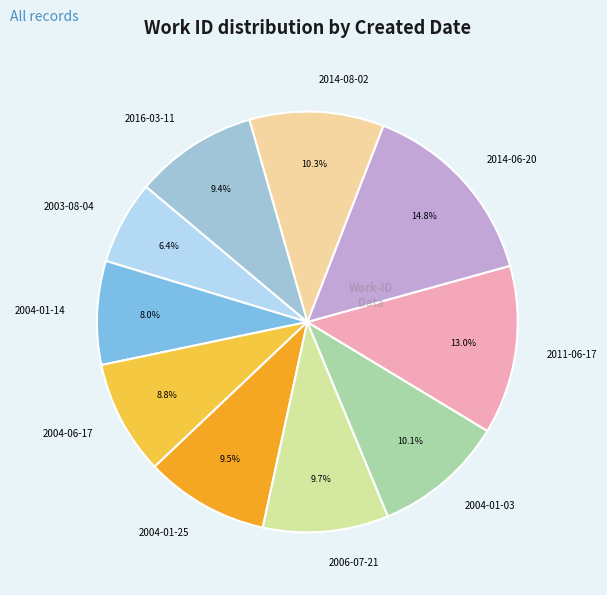

True or false: 2004-06-17 accounts for 9% of the total.

True